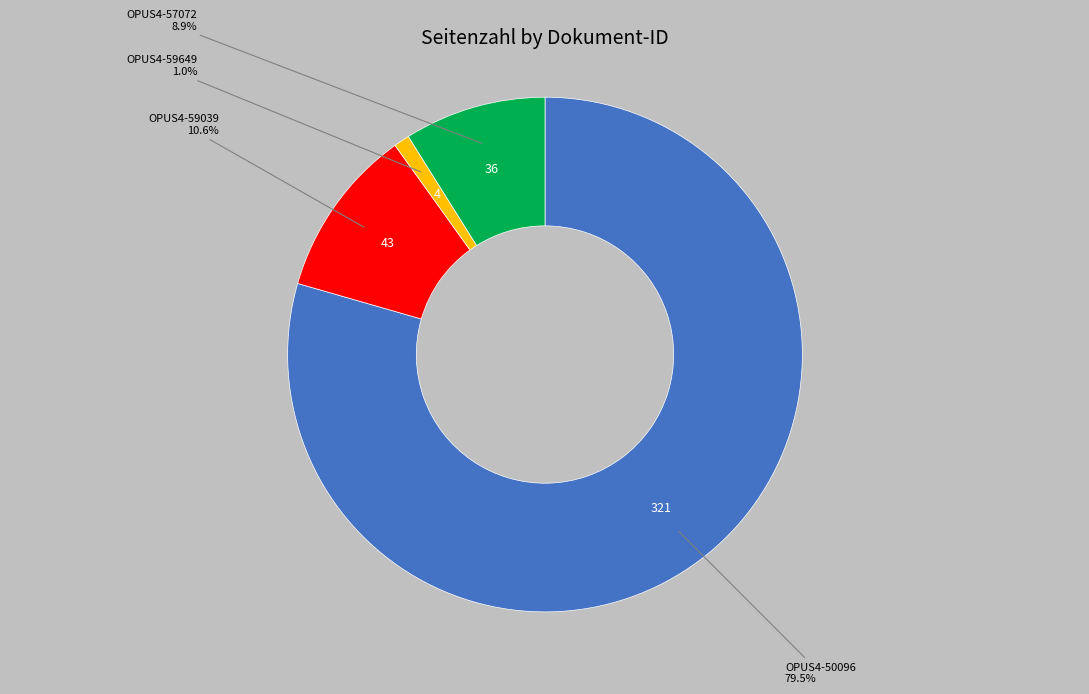

Does any single category account for the majority?

Yes